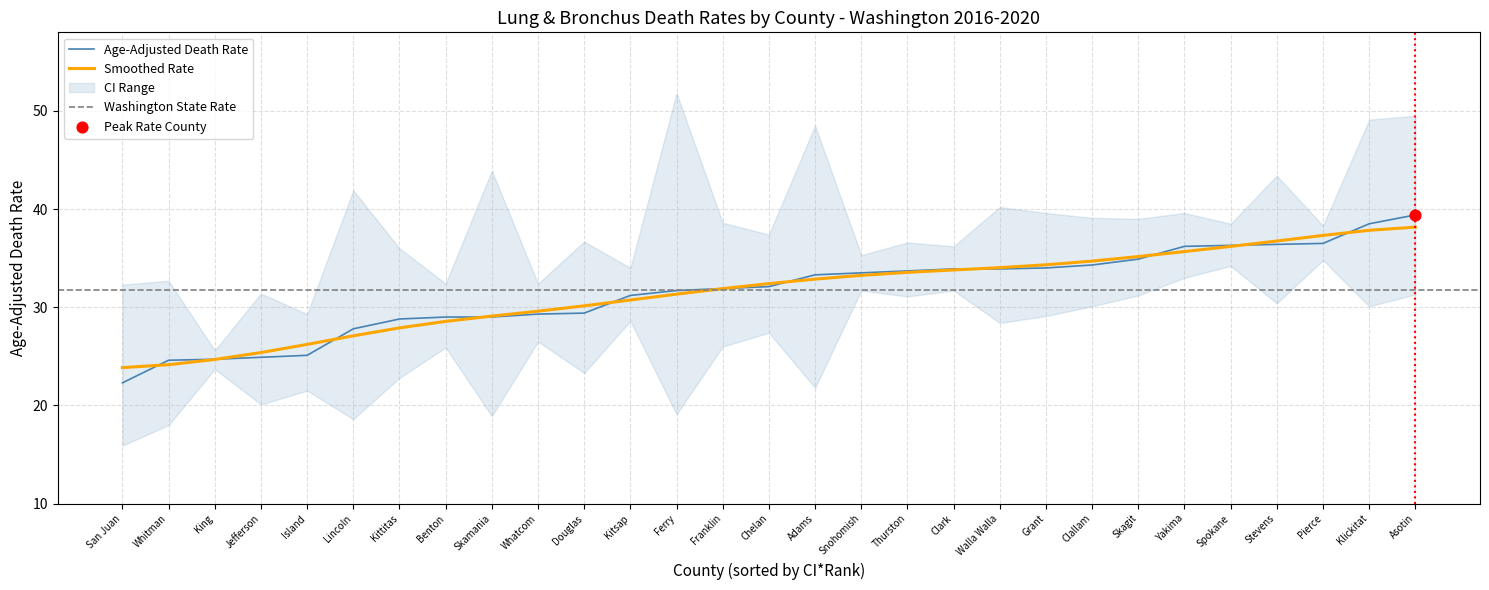

Which series contains the highest Y value?

Upper CI (Rate)